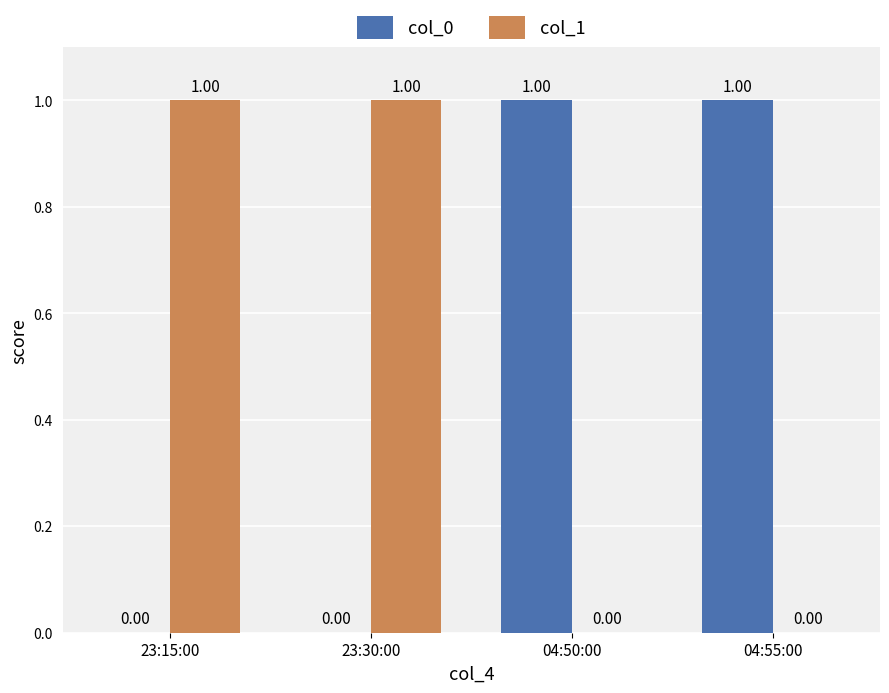

Rank the series at 23:15:00 from lowest to highest value.

col_0, col_1